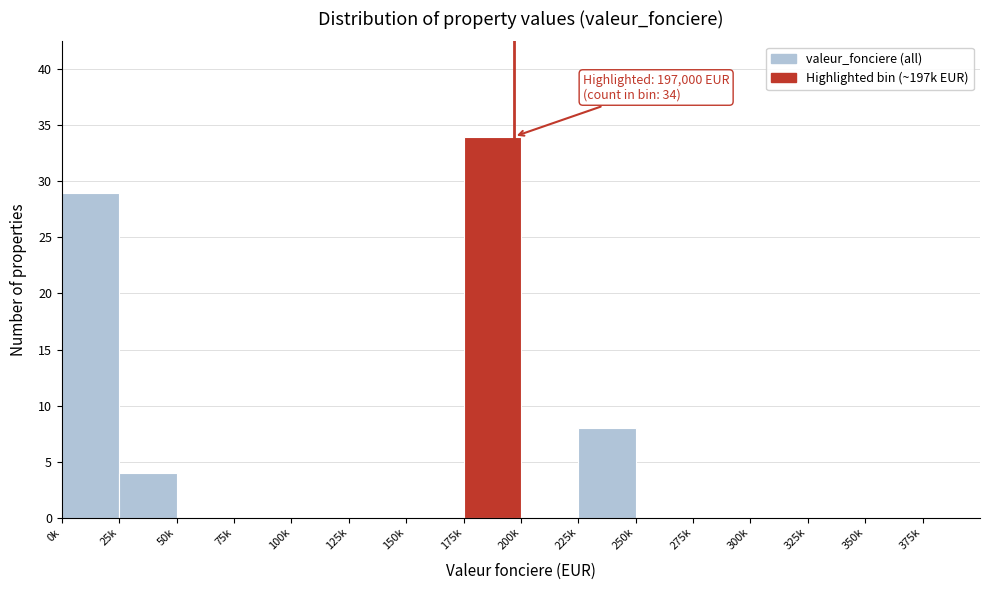

Reading left to right, extract all data points from this chart.

0k=29	25k=4	50k=0	75k=0	100k=0	125k=0	150k=0	175k=34	200k=0	225k=8	250k=0	275k=0	300k=0	325k=0	350k=0	375k=0